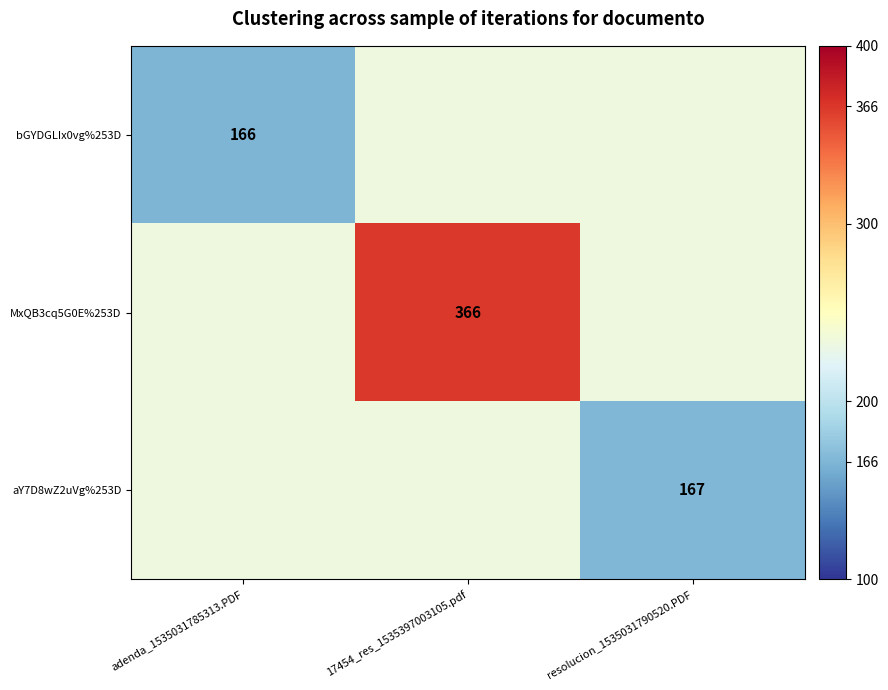

What is the greatest value displayed?

366